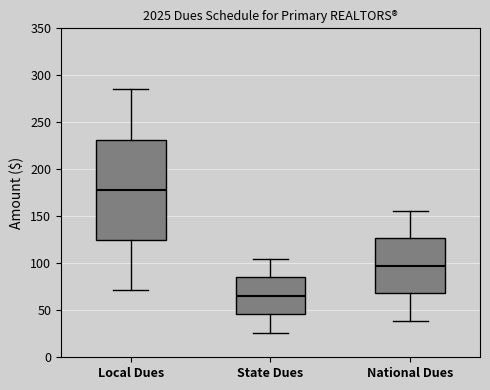

Comparing the boxes themselves (not the whiskers), which one is the tallest?

Local Dues